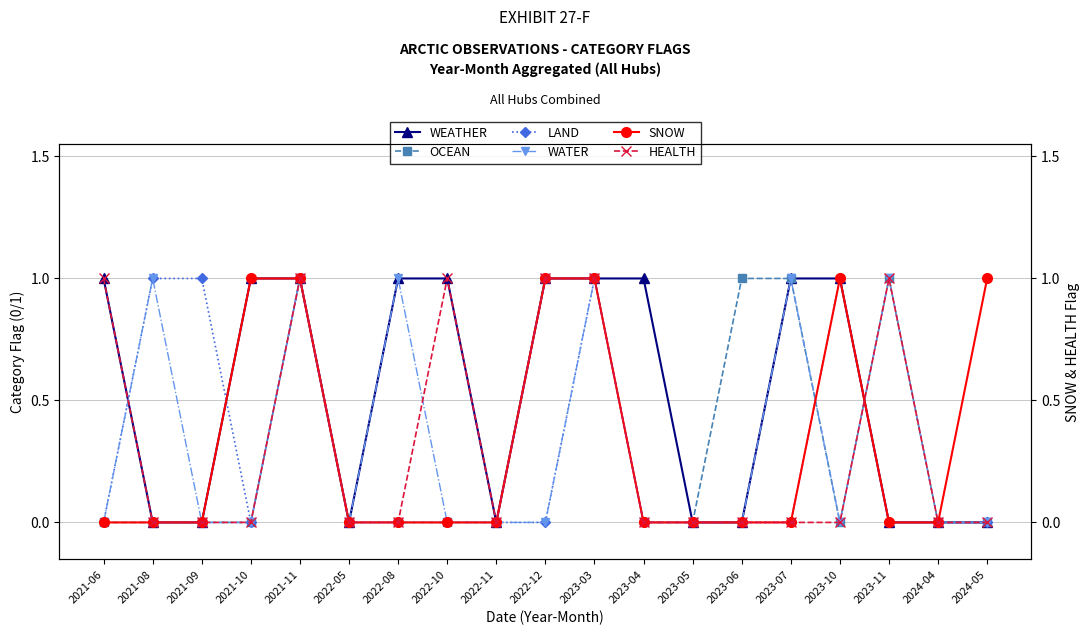

Reading left to right, what are all the values shown in this chart?

WEATHER: 2021-06=1	2021-08=0	2021-09=0	2021-10=1	2021-11=1	2022-05=0	2022-08=1	2022-10=1	2022-11=0	2022-12=1	2023-03=1	2023-04=1	2023-05=0	2023-06=0	2023-07=1	2023-10=1	2023-11=0	2024-04=0	2024-05=0
OCEAN: 2021-06=0	2021-08=0	2021-09=0	2021-10=0	2021-11=1	2022-05=0	2022-08=0	2022-10=0	2022-11=0	2022-12=1	2023-03=1	2023-04=0	2023-05=0	2023-06=1	2023-07=1	2023-10=0	2023-11=1	2024-04=0	2024-05=0
LAND: 2021-06=0	2021-08=1	2021-09=1	2021-10=0	2021-11=1	2022-05=0	2022-08=0	2022-10=0	2022-11=0	2022-12=0	2023-03=1	2023-04=0	2023-05=0	2023-06=0	2023-07=0	2023-10=1	2023-11=0	2024-04=0	2024-05=0
WATER: 2021-06=0	2021-08=1	2021-09=0	2021-10=0	2021-11=1	2022-05=0	2022-08=1	2022-10=0	2022-11=0	2022-12=0	2023-03=1	2023-04=0	2023-05=0	2023-06=0	2023-07=1	2023-10=0	2023-11=1	2024-04=0	2024-05=0
SNOW: 2021-06=0	2021-08=0	2021-09=0	2021-10=1	2021-11=1	2022-05=0	2022-08=0	2022-10=0	2022-11=0	2022-12=1	2023-03=1	2023-04=0	2023-05=0	2023-06=0	2023-07=0	2023-10=1	2023-11=0	2024-04=0	2024-05=1
HEALTH: 2021-06=1	2021-08=0	2021-09=0	2021-10=0	2021-11=1	2022-05=0	2022-08=0	2022-10=1	2022-11=0	2022-12=1	2023-03=1	2023-04=0	2023-05=0	2023-06=0	2023-07=0	2023-10=0	2023-11=1	2024-04=0	2024-05=0